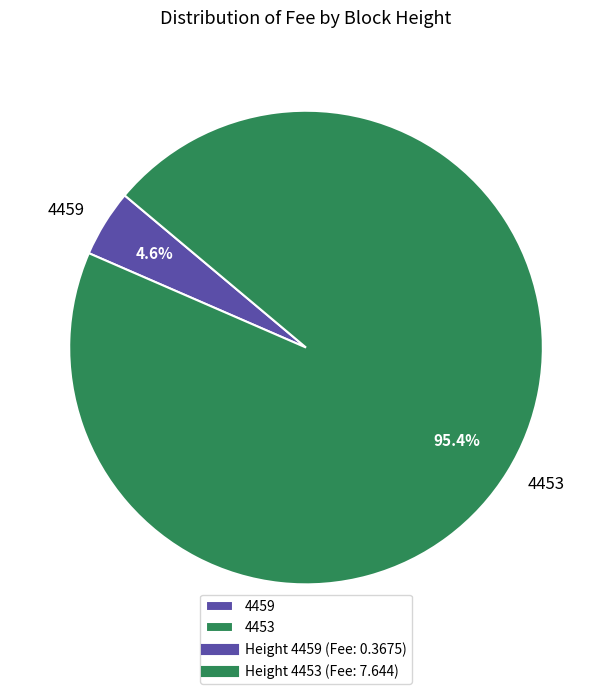

To the nearest percent, what is the difference between the 4459 and 4453 slice percentages?

91%